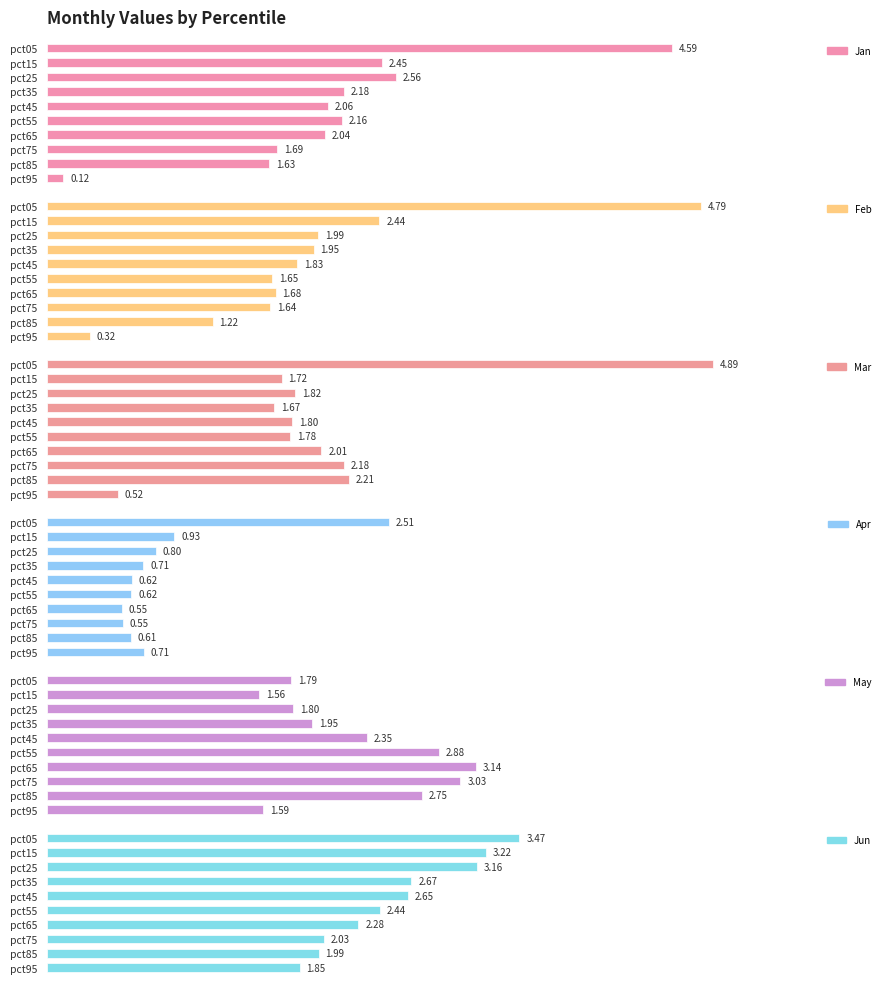

Which series has the largest range (max minus min)?

Feb